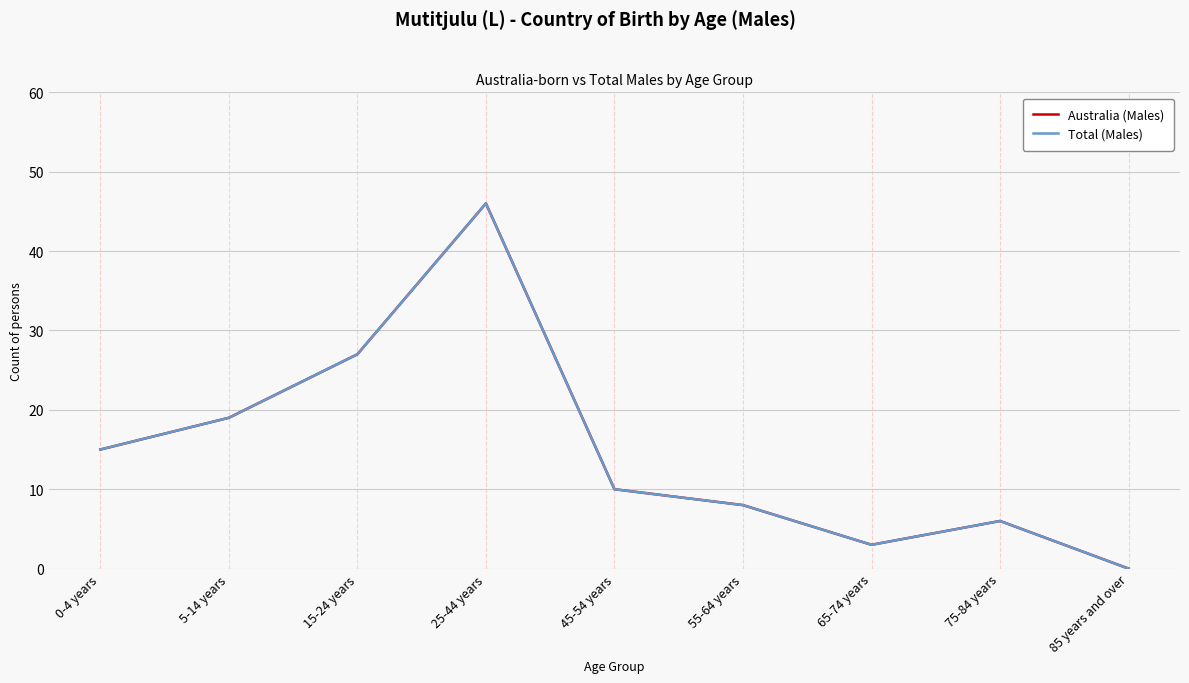

Does the chart have visible grid lines?

Yes